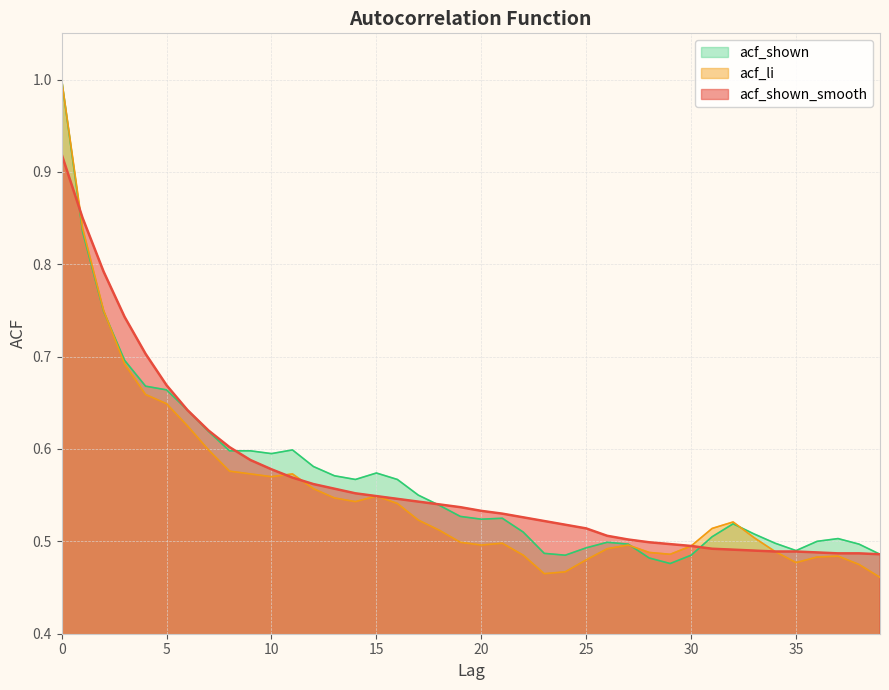

At which category does acf_li reach its first local peak?

11